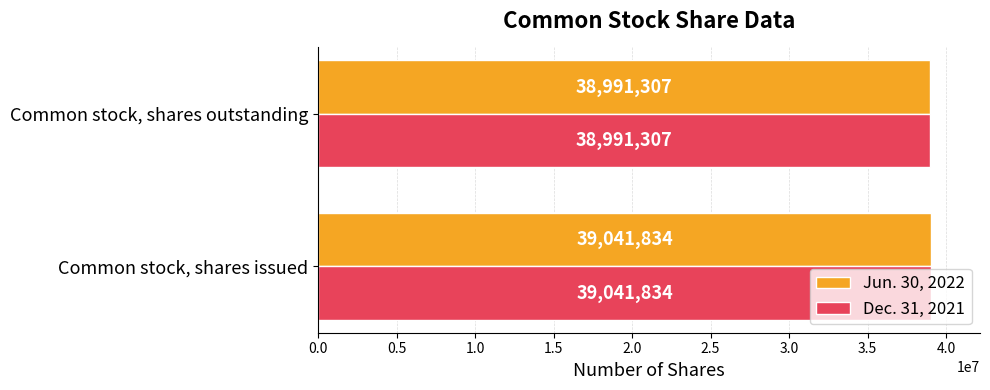

What is the total value across all series at Common stock, shares outstanding?

77982614